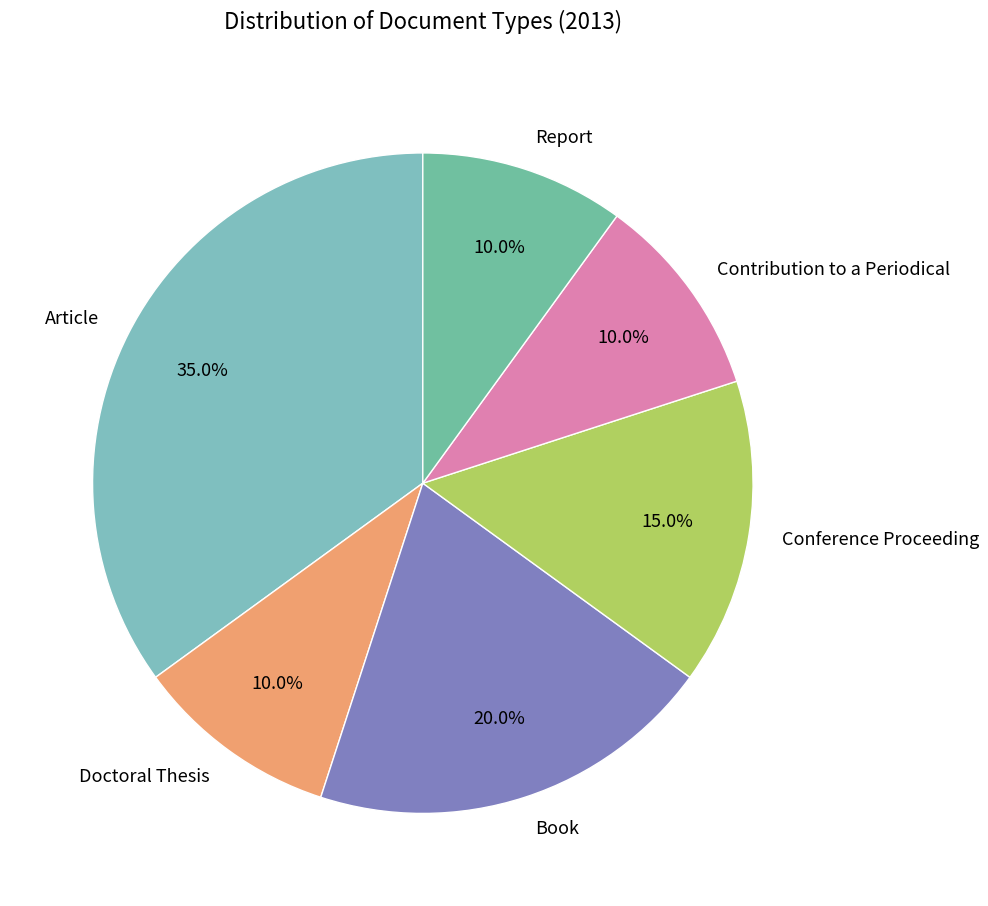

Which has a higher value, Report or Article?

Article